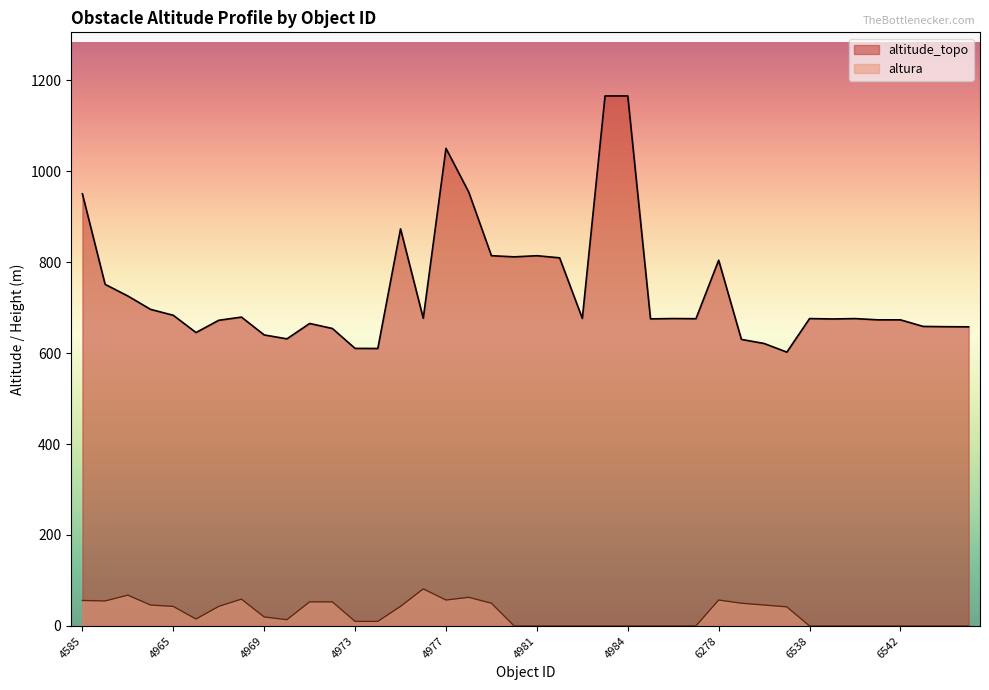

Count the number of categories in the chart.

40